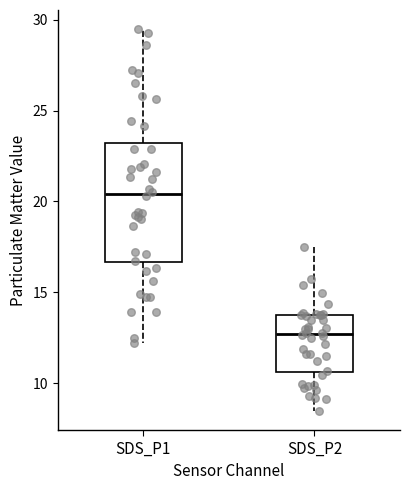

Where does the median line of the box for SDS_P2 sit on the y-axis? The values are not printed on the chart, so give them approximately, as read against the axis.

12.5